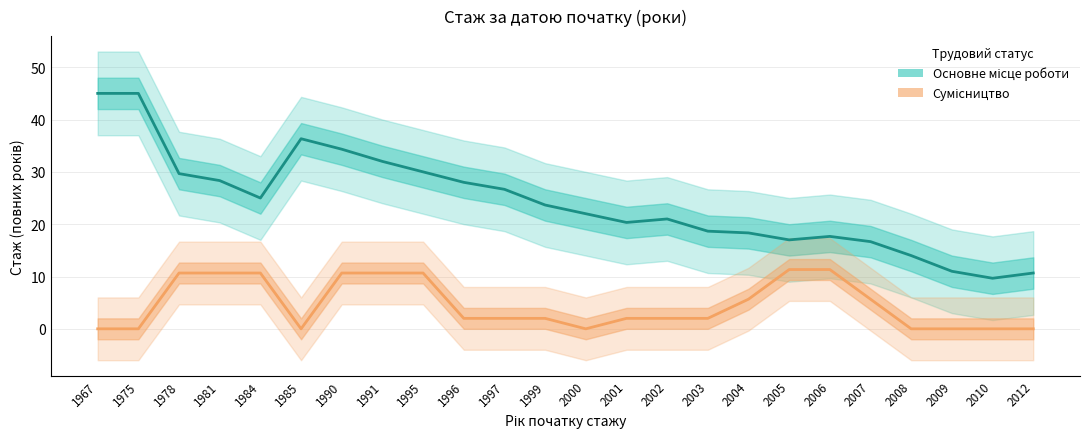

True or false: Основне місце роботи and Сумісництво intersect in this chart.

False